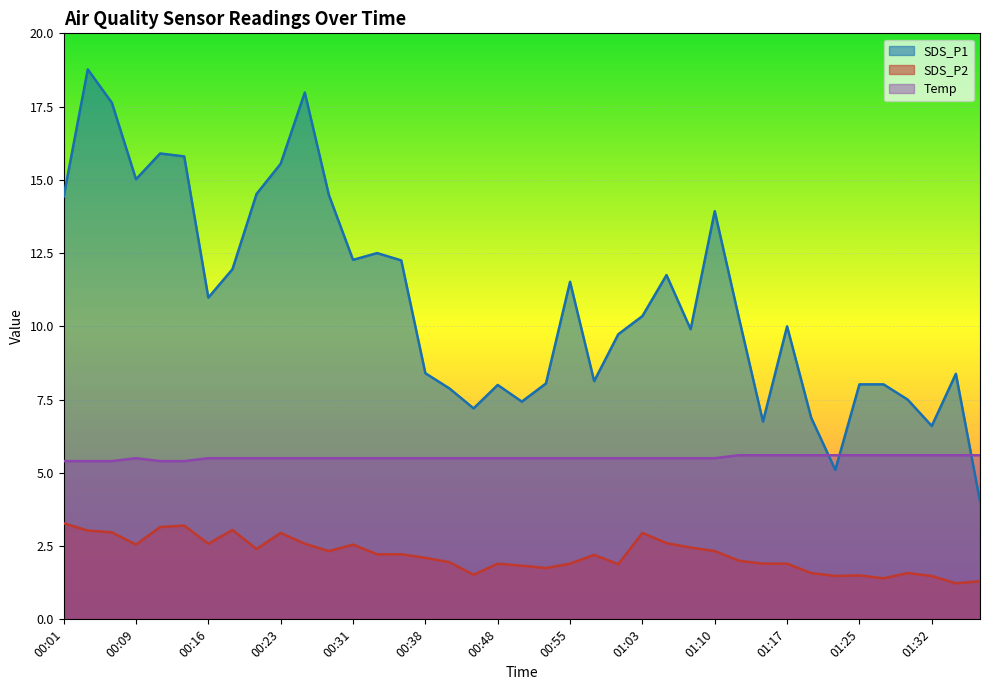

Which series changed the most between 00:09 and 01:34?

SDS_P1